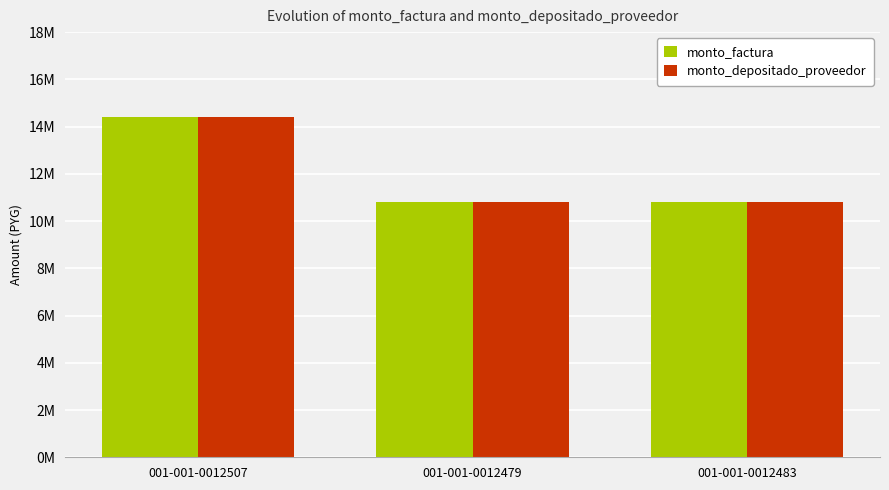

What is the label of the 1st bar from the right?

001-001-0012483